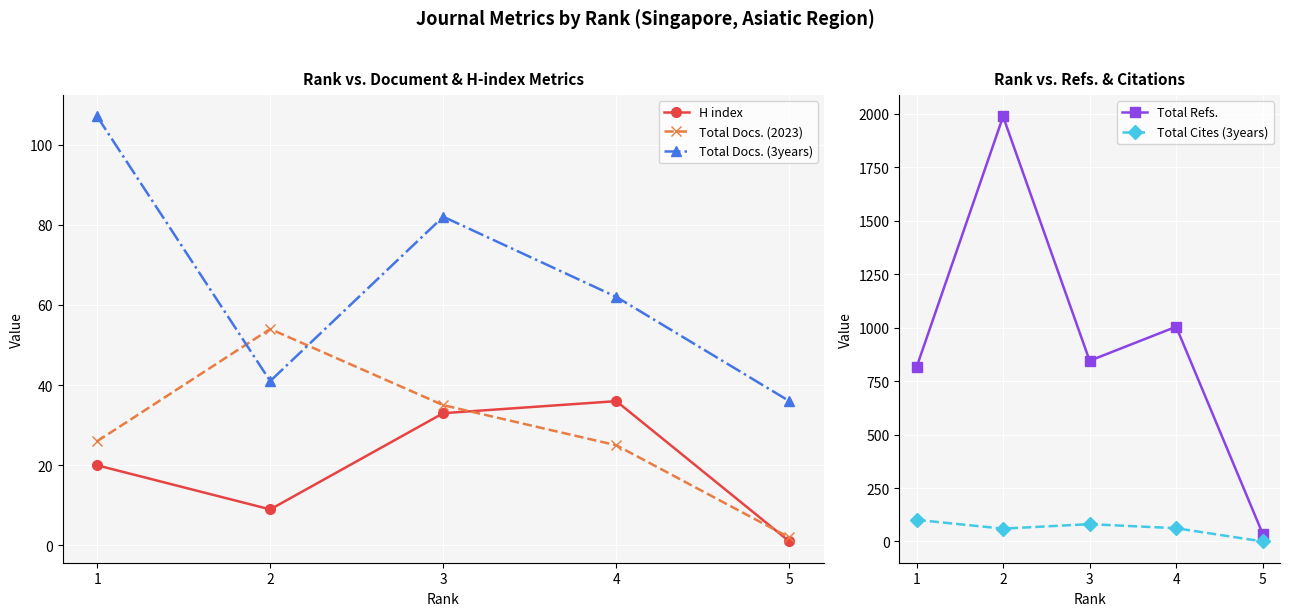

True or false: Total Docs. (3years) and Total Refs. intersect in this chart.

False